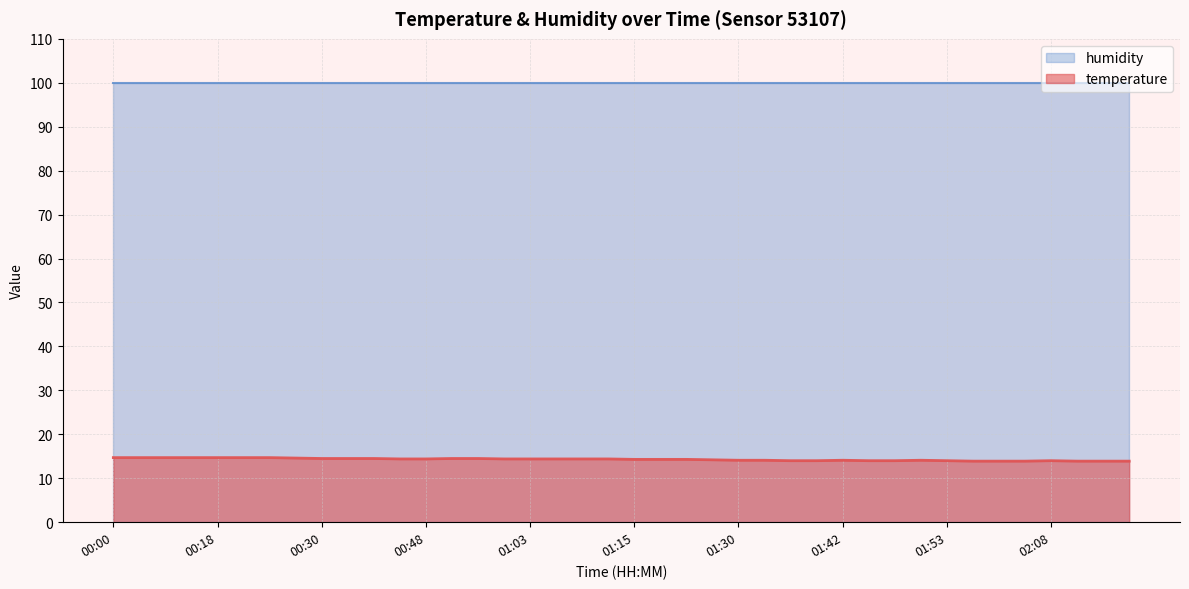

Where is the first local maximum?

01:42